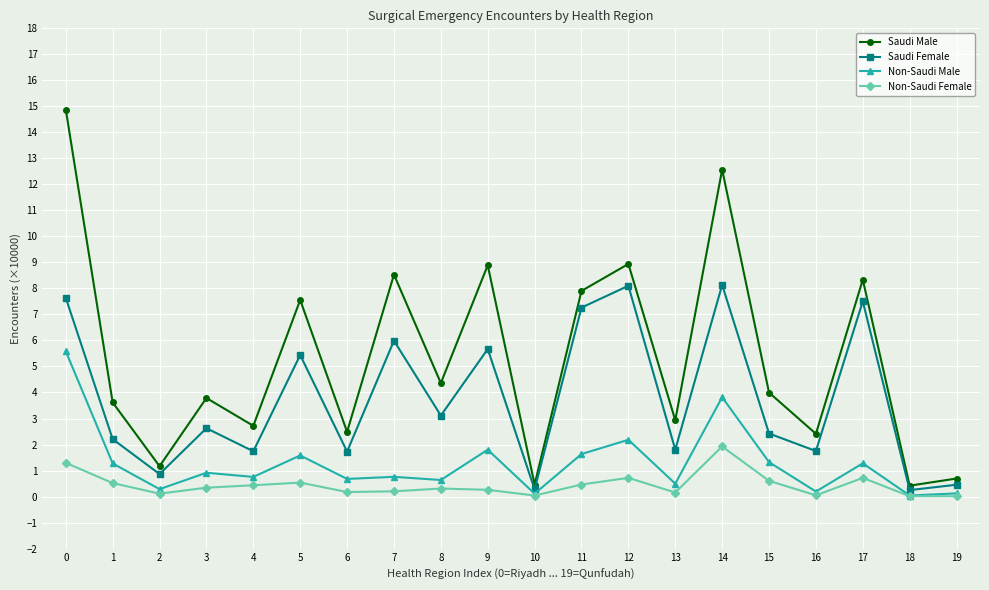

What is the value of the Non-Saudi Male point at the 15th from the left?

3.8